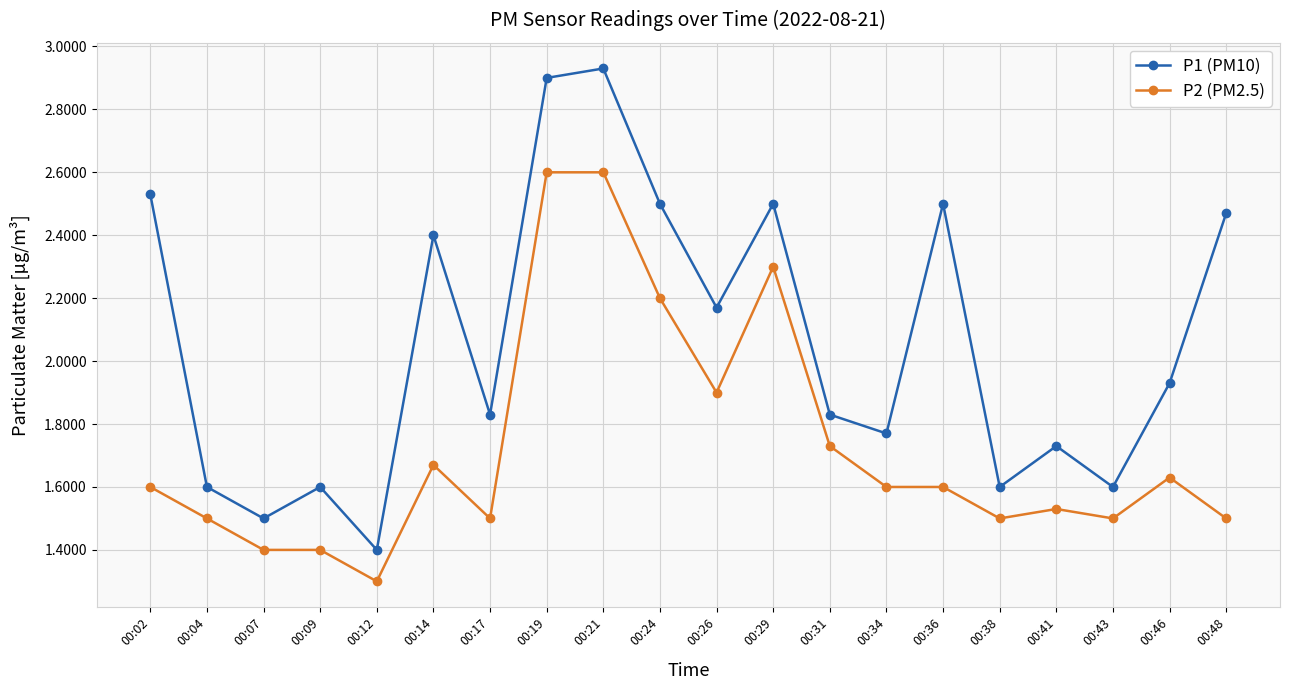

Is this an area chart (filled region under the line)?

No